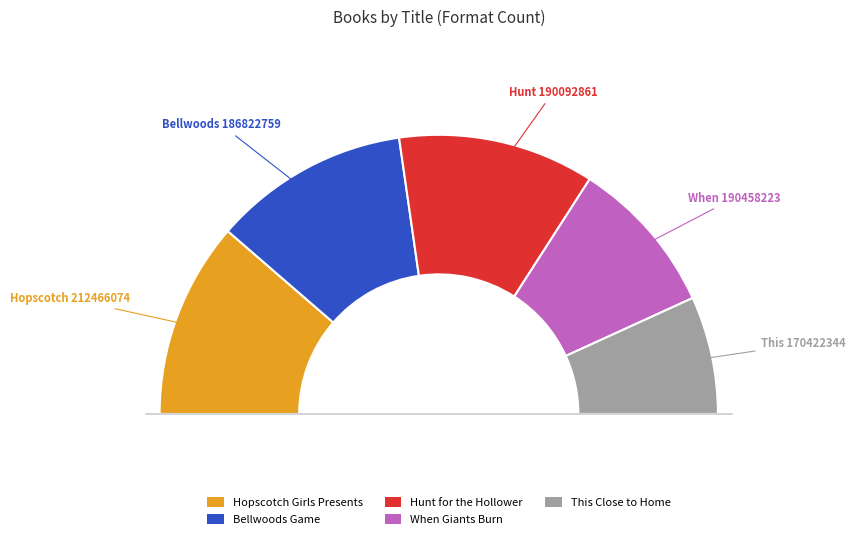

Which category has the biggest portion of the pie?

Hopscotch Girls Presents